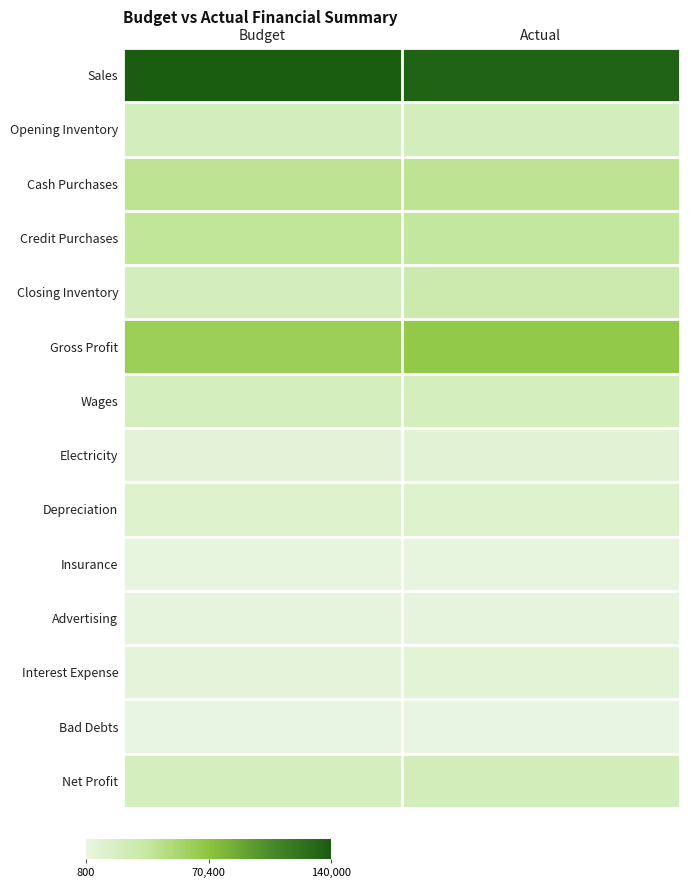

Which label corresponds to the smallest value in the chart?

Budget